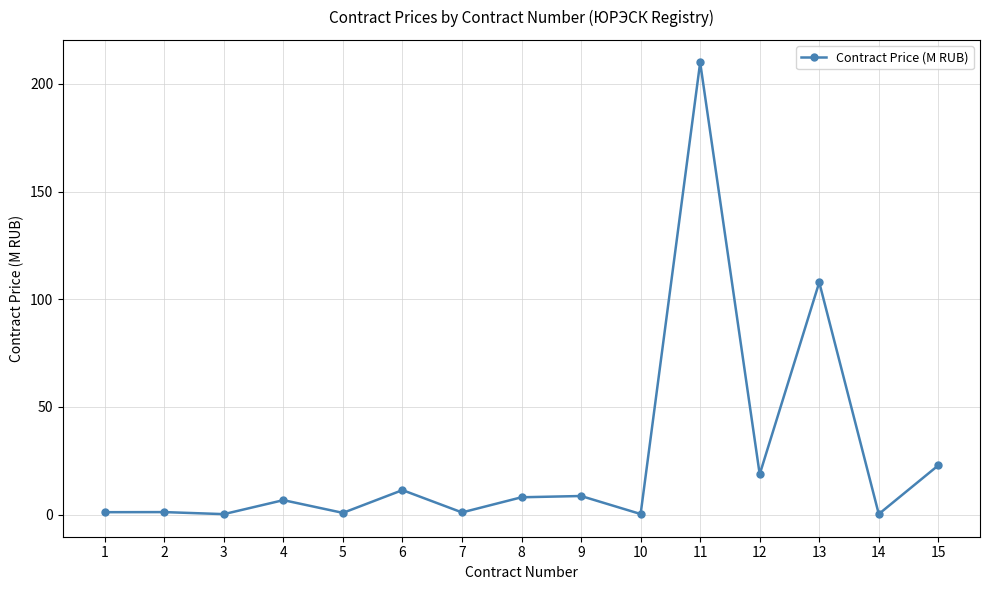

What is the approximate value at 8?

8.0